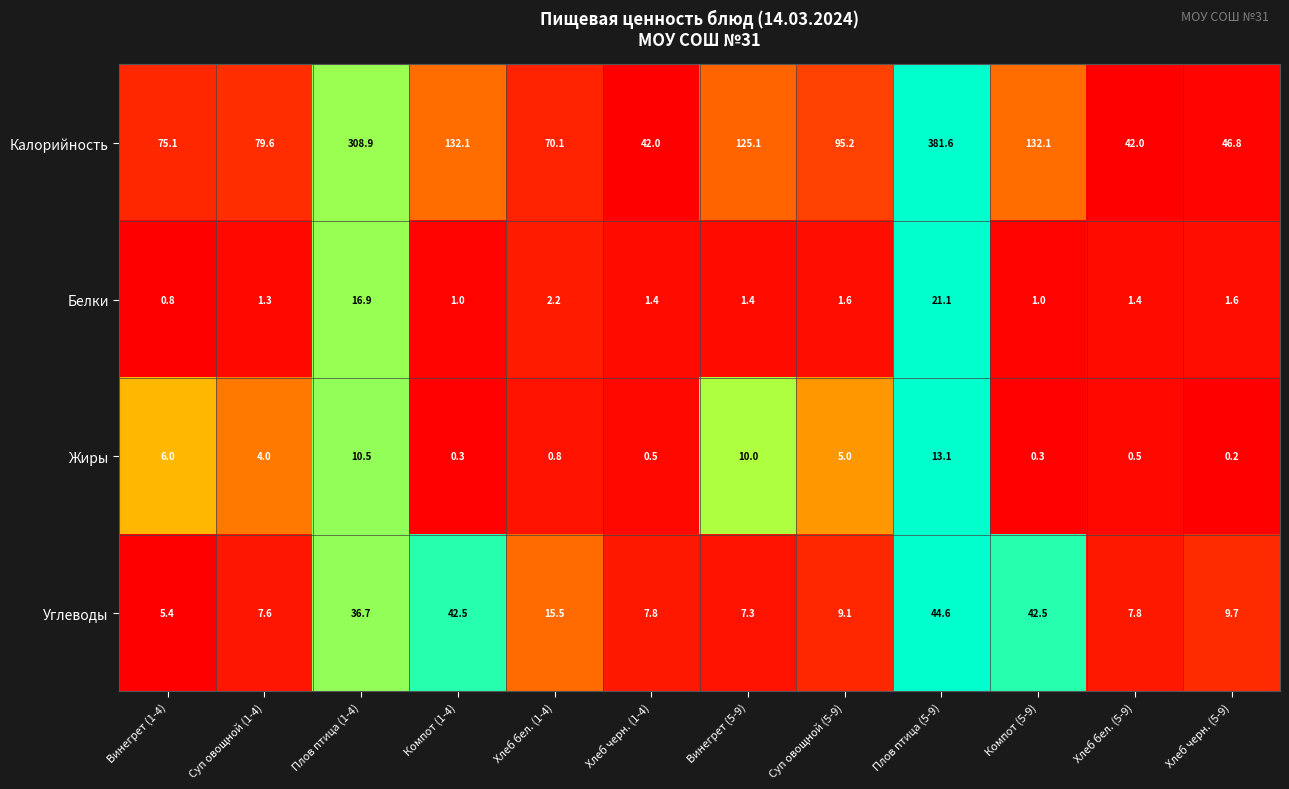

The Углеводы series shows 26.9 at Плов птица (5-9). True or false?

False